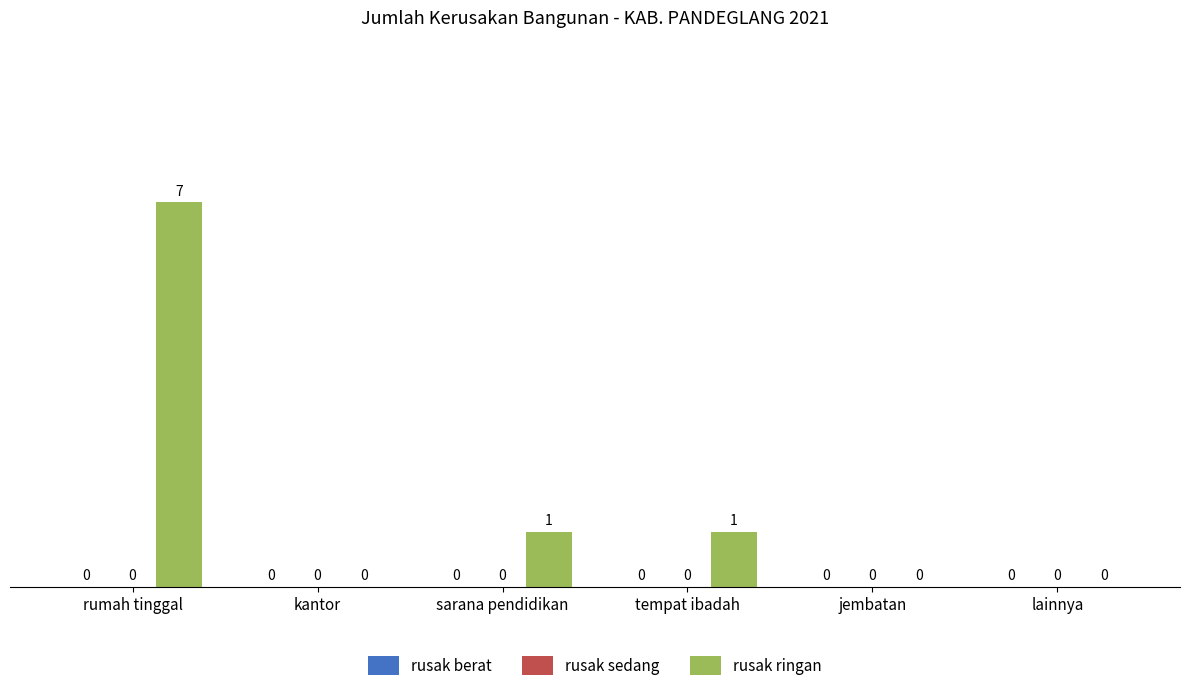

Reading left to right, transcribe all the data shown in this chart.

rumah tinggal=7	kantor=0	sarana pendidikan=1	tempat ibadah=1	jembatan=0	lainnya=0